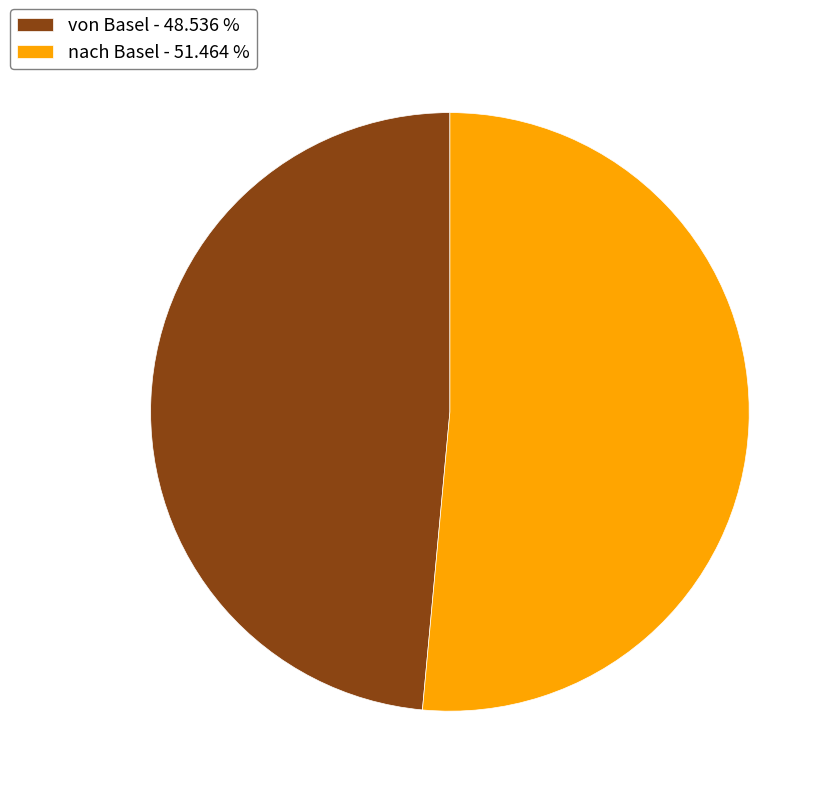

Do von Basel - 48.536 % and nach Basel - 51.464 % together represent more than half of the pie?

Yes